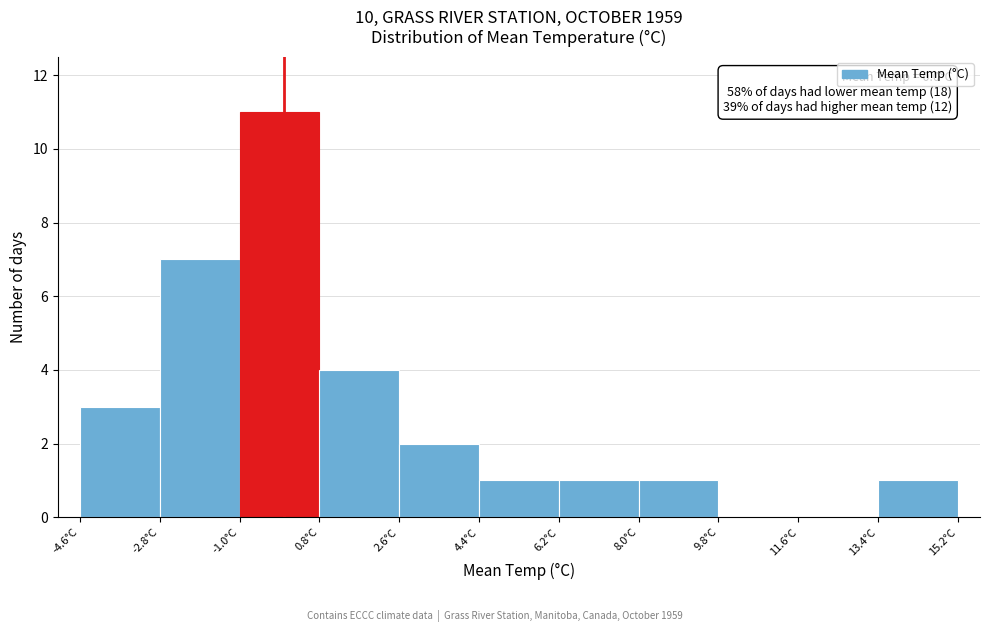

Which range on the x-axis has the tallest bar?

-1.0 to 0.8